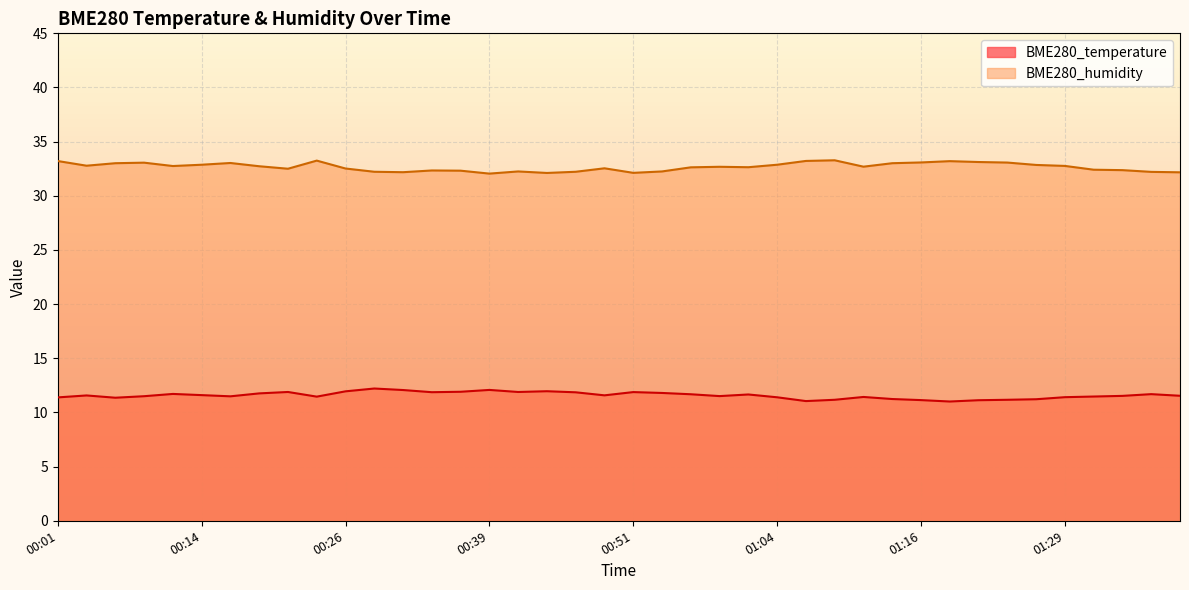

At which category does BME280_temperature reach its first local valley?

00:06